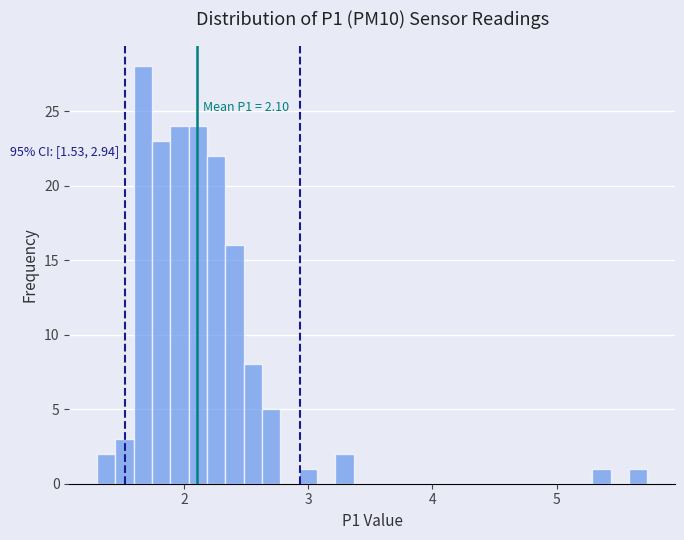

Read against the x-axis, roughly where is the centre of the tallest bar?

1.7